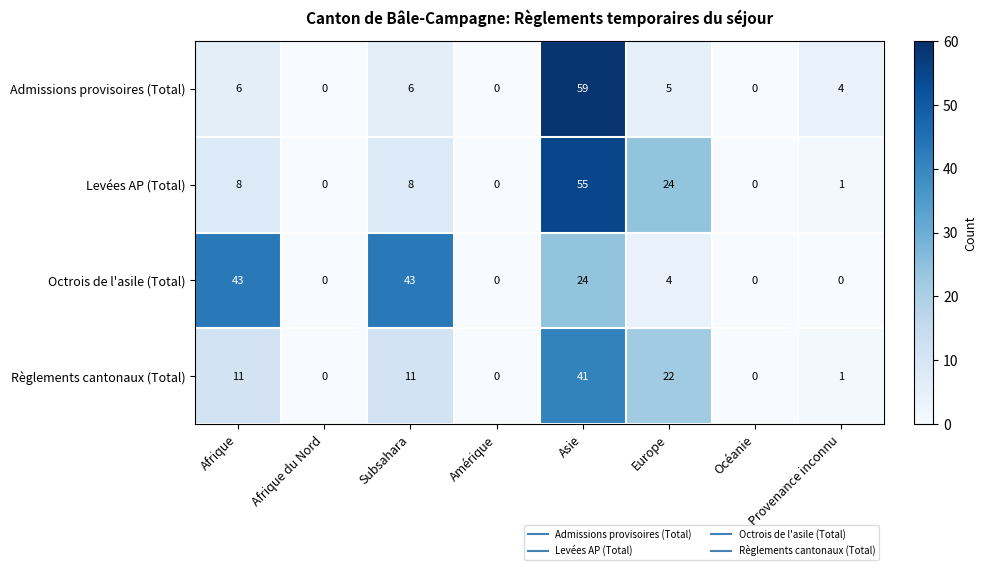

At which label is Octrois de l'asile (Total) closest to 21?

Asie